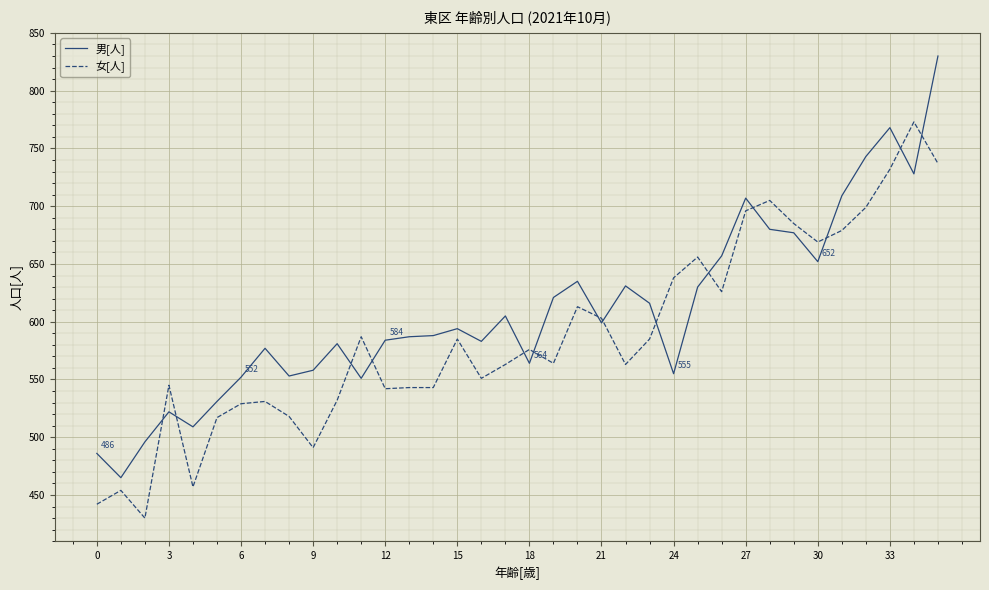

Which series has the largest total across all categories?

男[人]